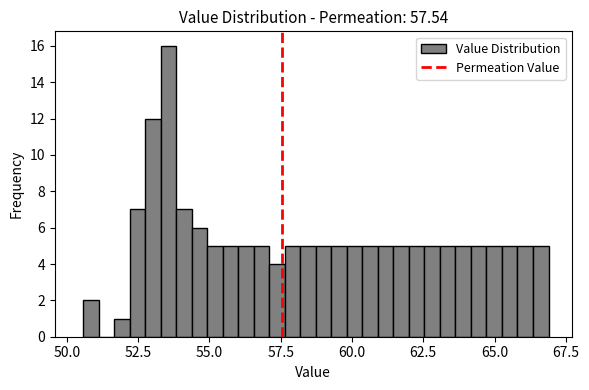

Read against the x-axis, roughly where is the centre of the tallest bar?

53.5